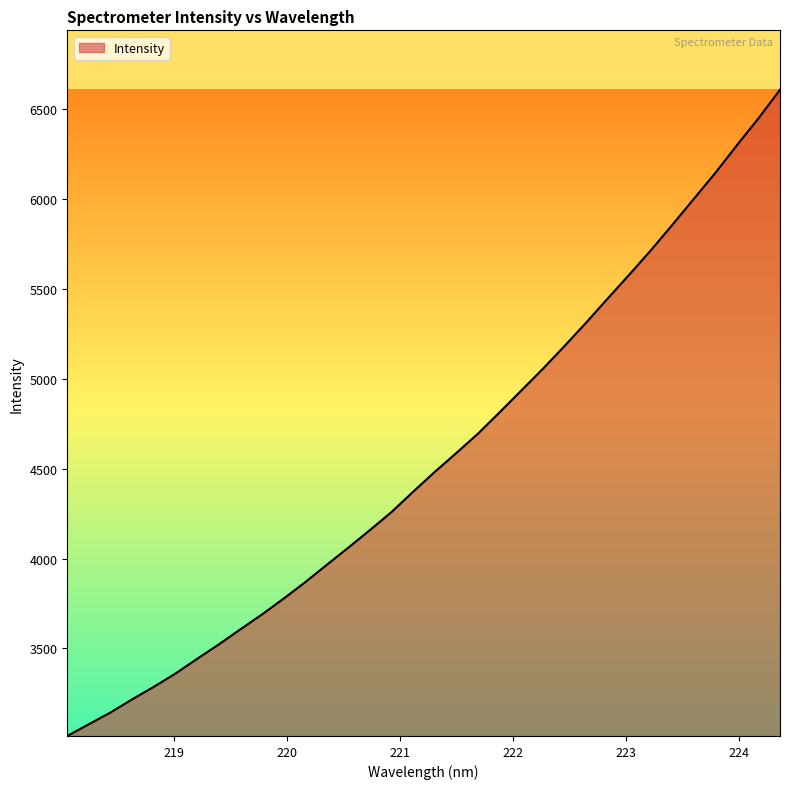

What is the maximum value shown in the chart?

6609.0